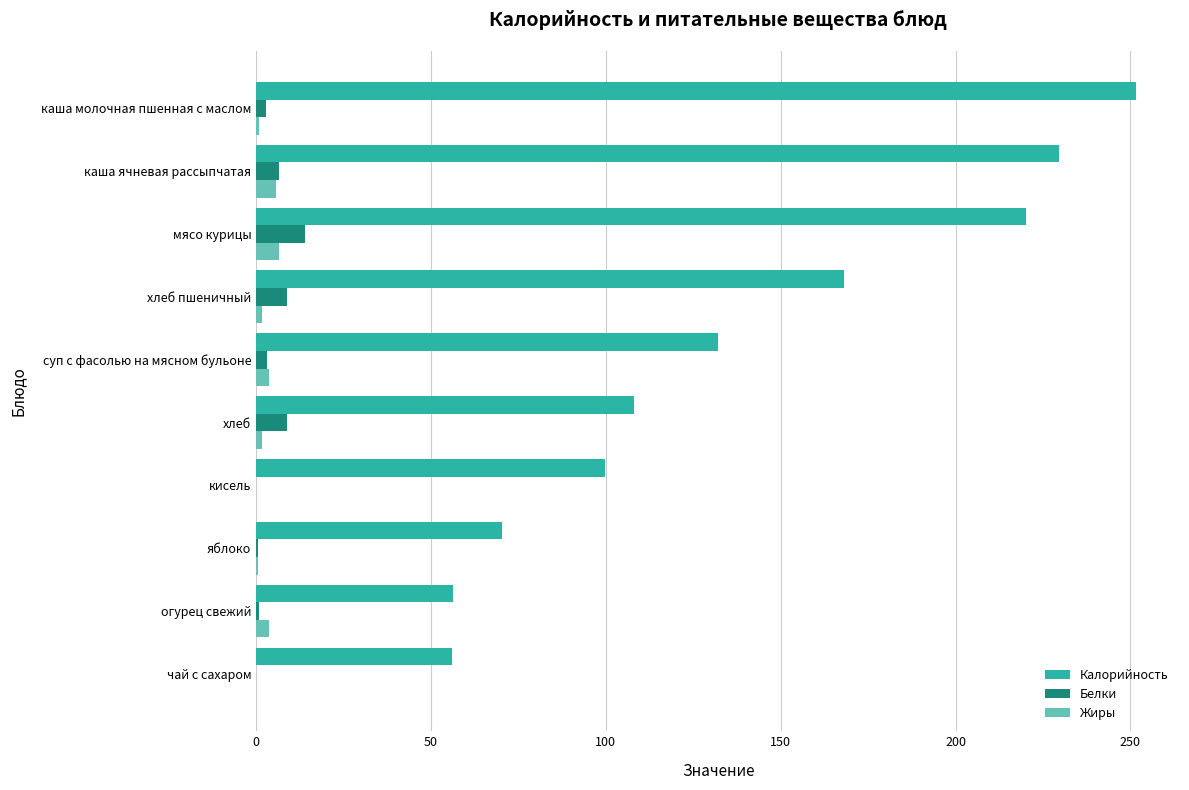

Which series changed the most between чай с сахаром and каша ячневая рассыпчатая?

Калорийность